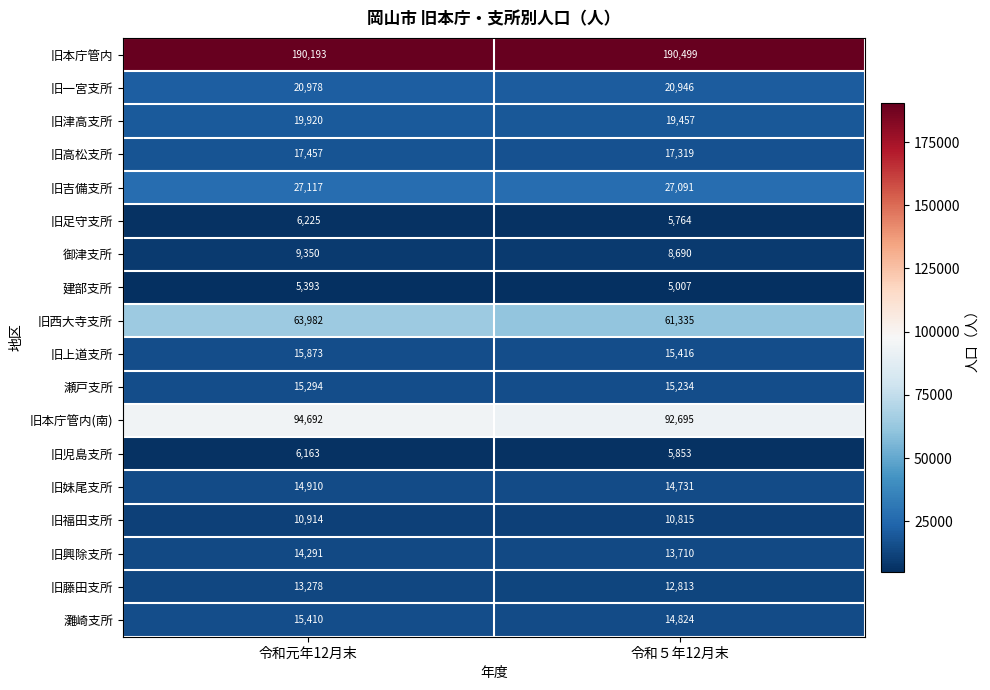

Read the 建部支所 value at 令和５年12月末, to the nearest 10.

5010